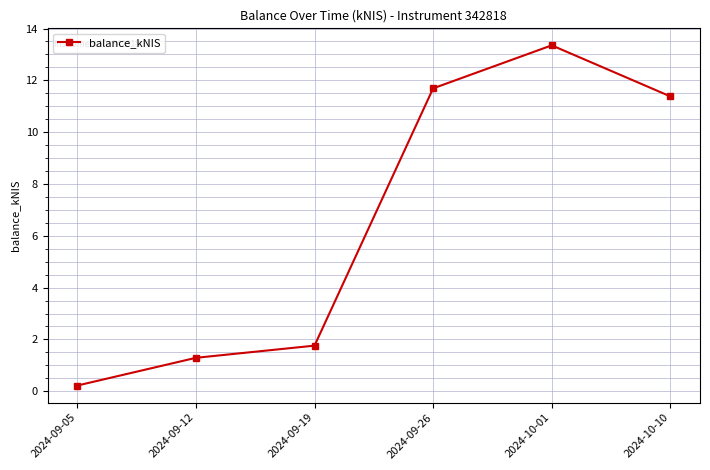

List the labels in order of value, smallest first.

2024-09-05, 2024-09-12, 2024-09-19, 2024-10-10, 2024-09-26, 2024-10-01